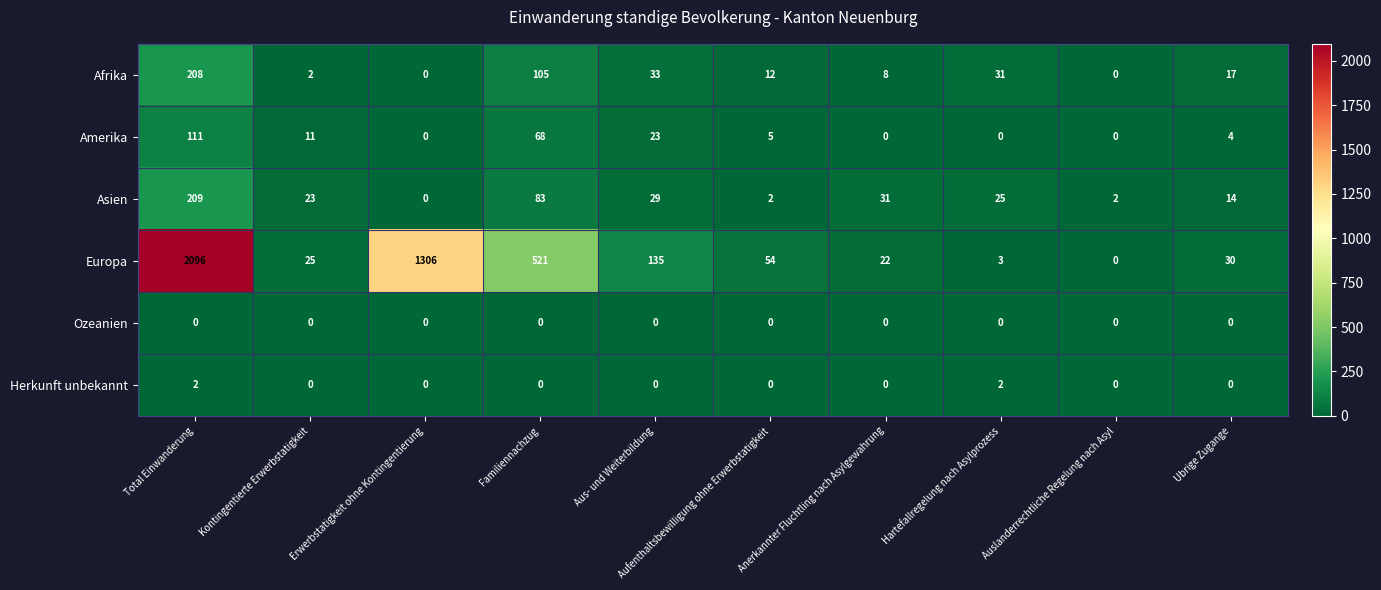

Rank the series at Total Einwanderung from highest to lowest value.

Europa, Asien, Afrika, Amerika, Herkunft unbekannt, Ozeanien